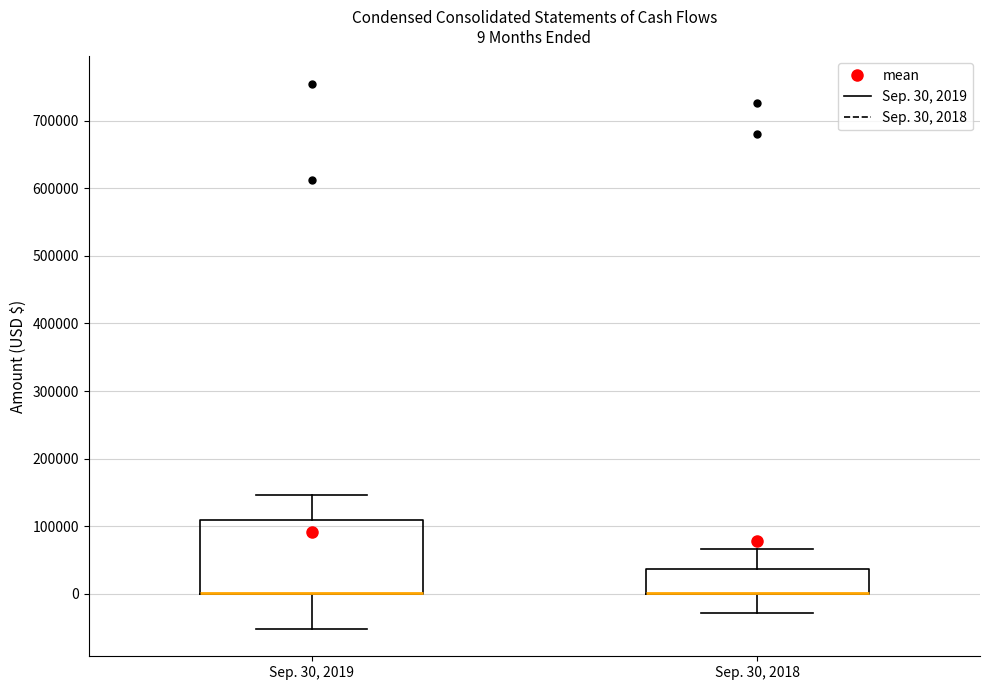

Which box is the tallest, from its lower edge to its upper edge?

Sep. 30, 2019